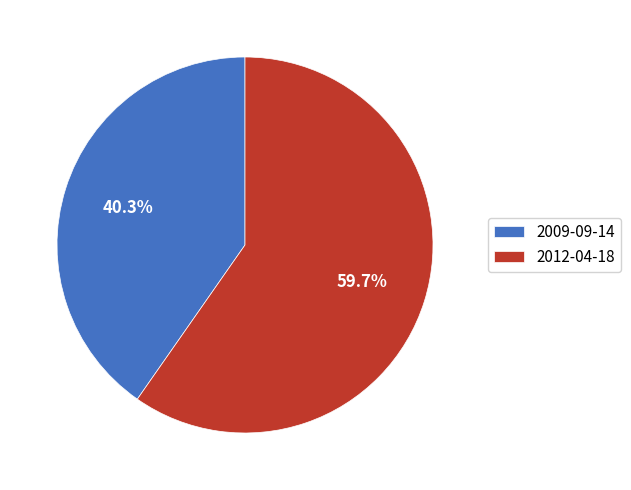

Rank the categories by value from lowest to highest.

2009-09-14, 2012-04-18